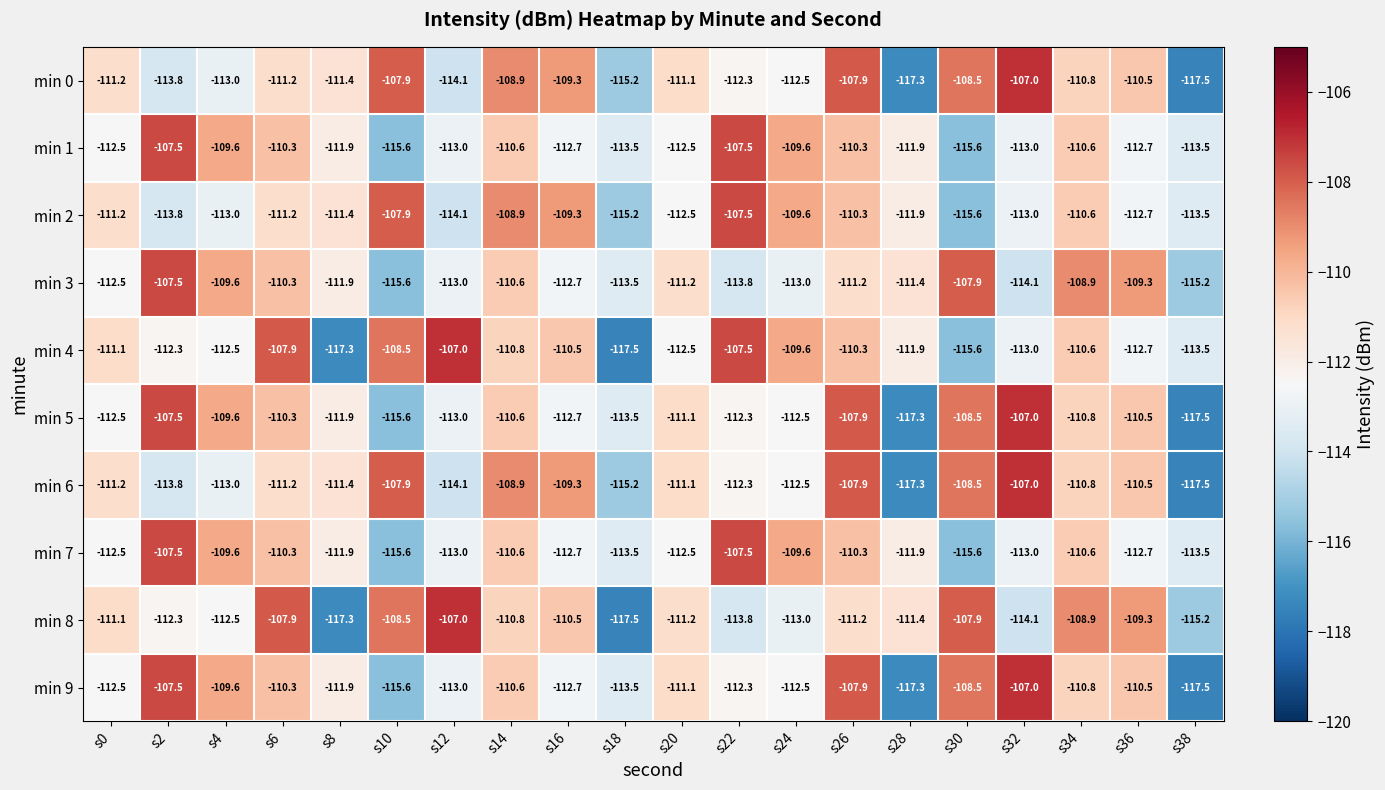

What is the greatest value displayed?

-107.0